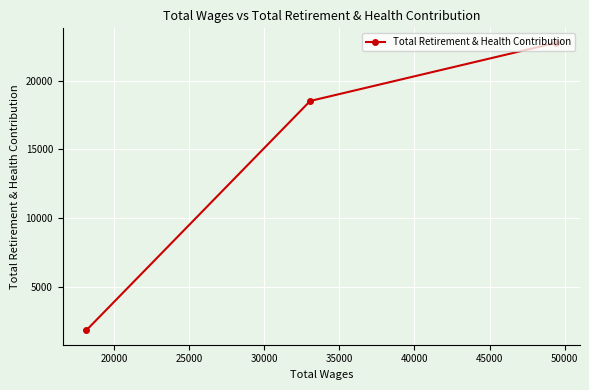

What is the smallest value displayed?

1805